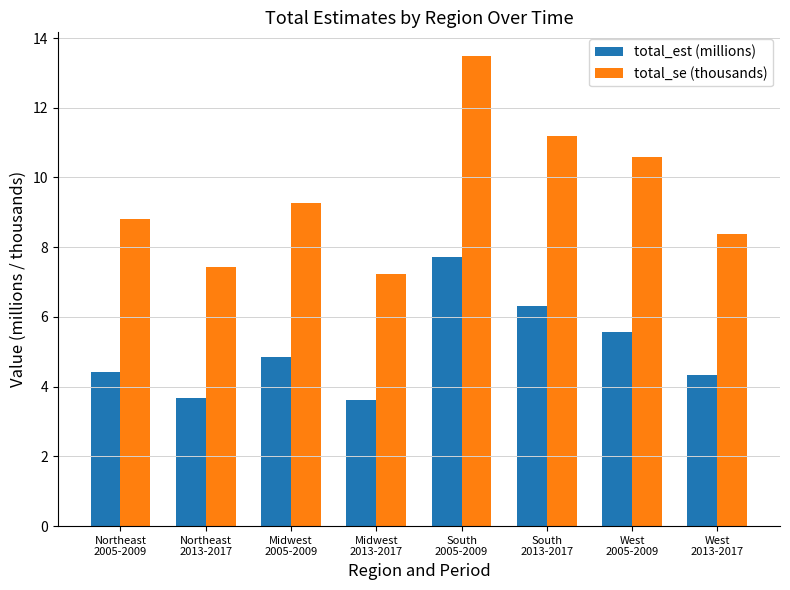

Rank the series by their average value, from highest to lowest.

total_se (thousands), total_est (millions)